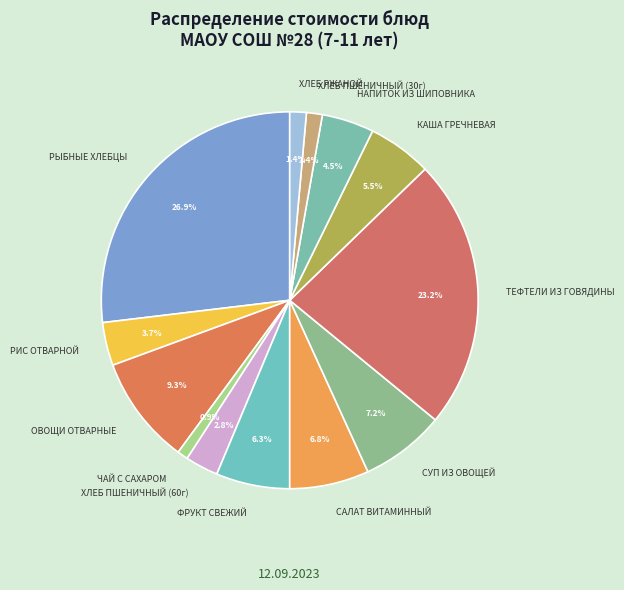

Which category has the biggest portion of the pie?

РЫБНЫЕ ХЛЕБЦЫ